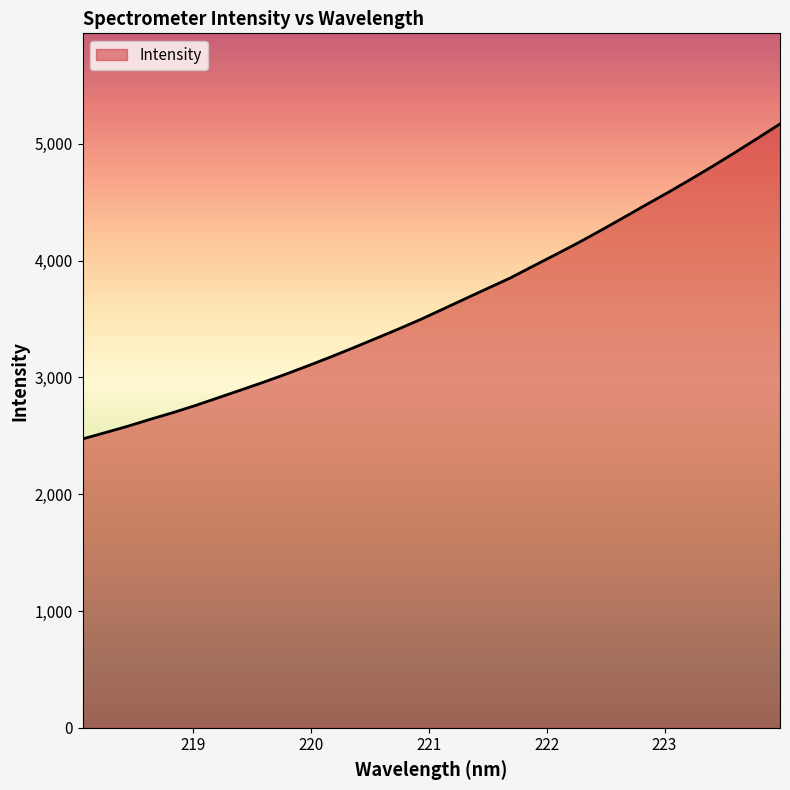

What is the minimum value shown in the chart?

2473.6